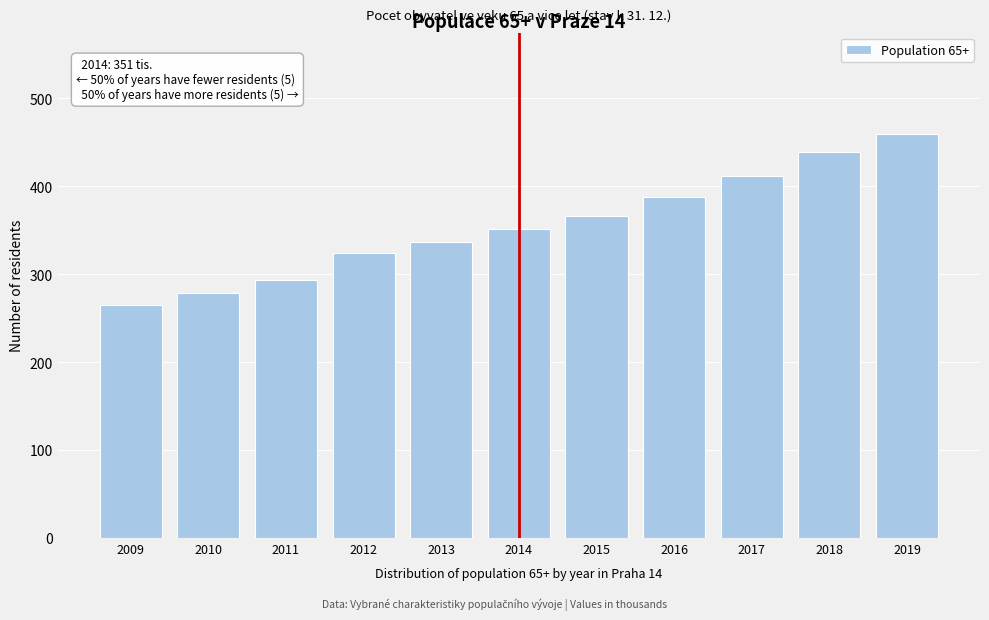

Reading left to right, extract all data points from this chart.

2009=265	2010=279	2011=293	2012=324	2013=337	2014=351	2015=366	2016=388	2017=412	2018=439	2019=460